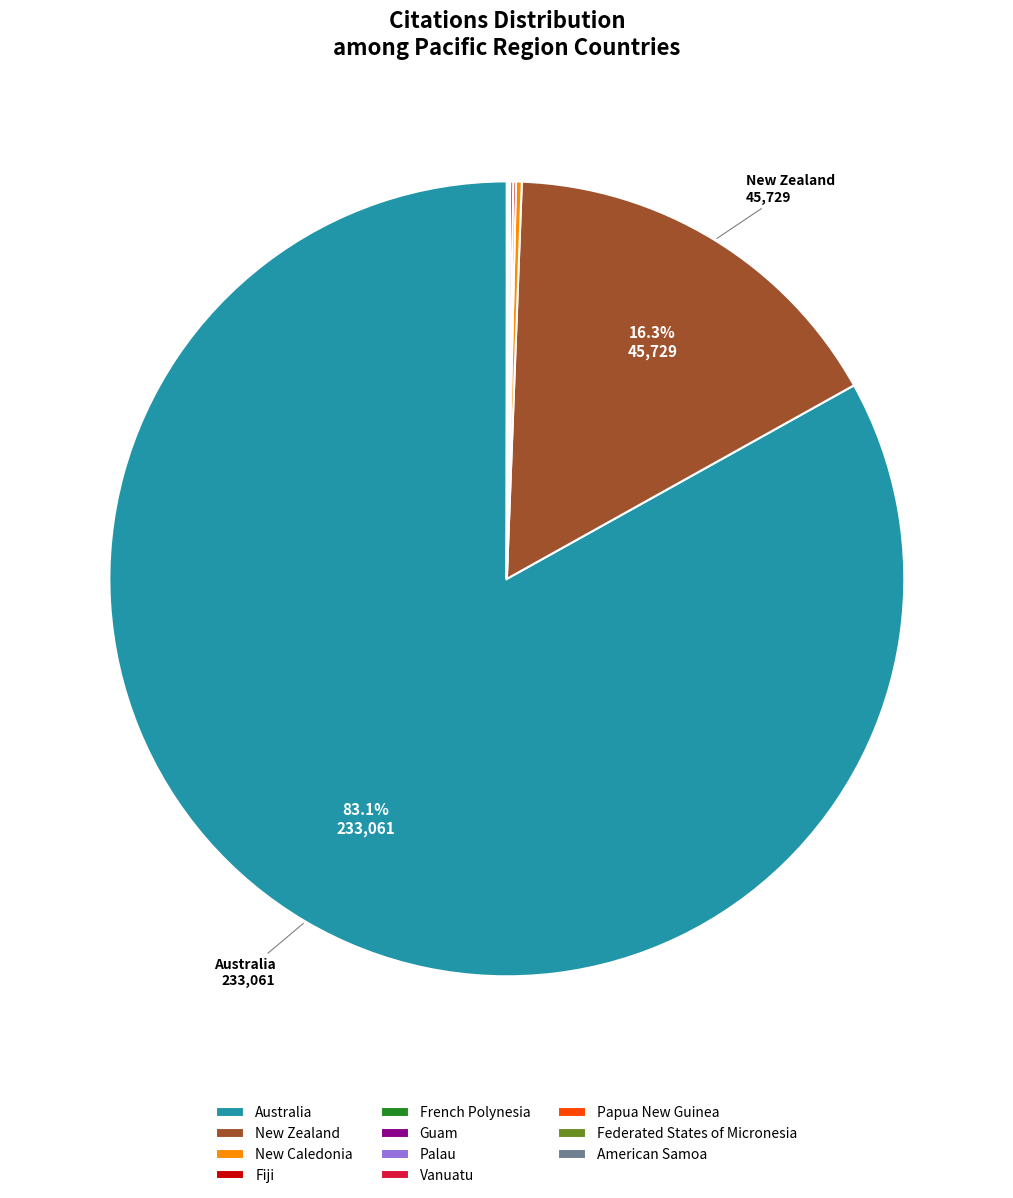

Is there any slice that represents more than half of the pie?

Yes